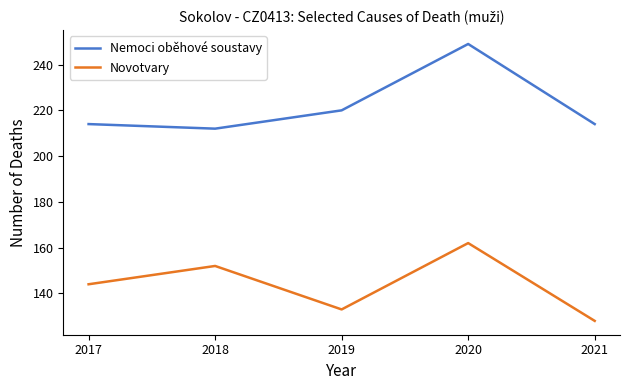

At which category does Nemoci oběhové soustavy reach its first local peak?

2020